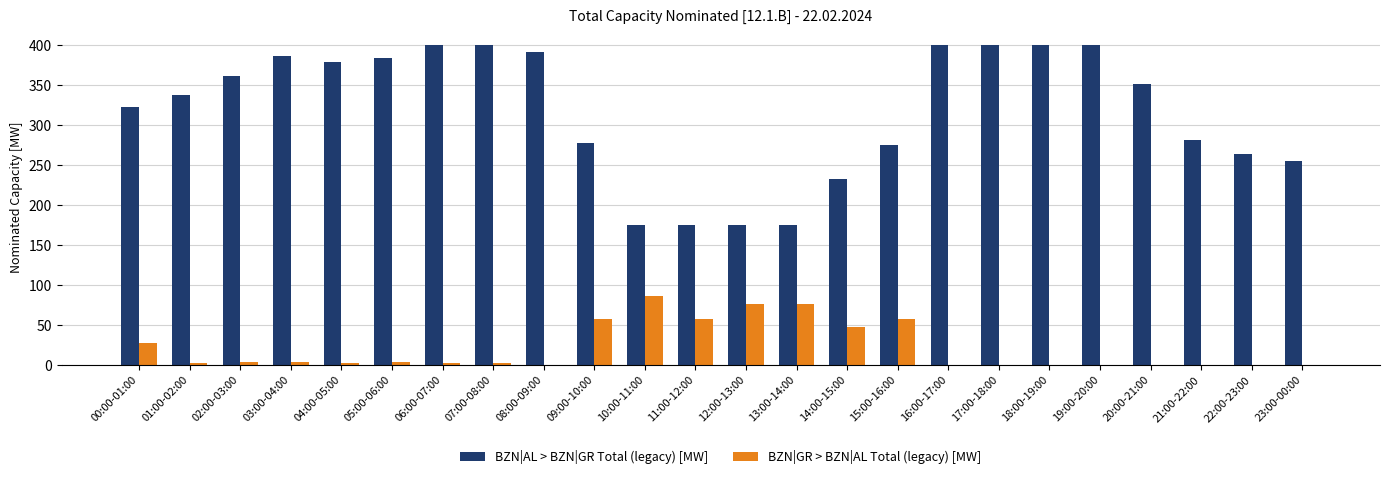

Reading left to right, extract all data points from this chart.

BZN|AL > BZN|GR Total (legacy) [MW]: 323	338	361	387	379	384	400	400	392	277	175	175	175	175	232	275	400	400	400	400	352	281	264	255
BZN|GR > BZN|AL Total (legacy) [MW]: 27	2	4	4	2	4	2	2	0	57	86	57	76	76	47	57	0	0	0	0	0	0	0	0